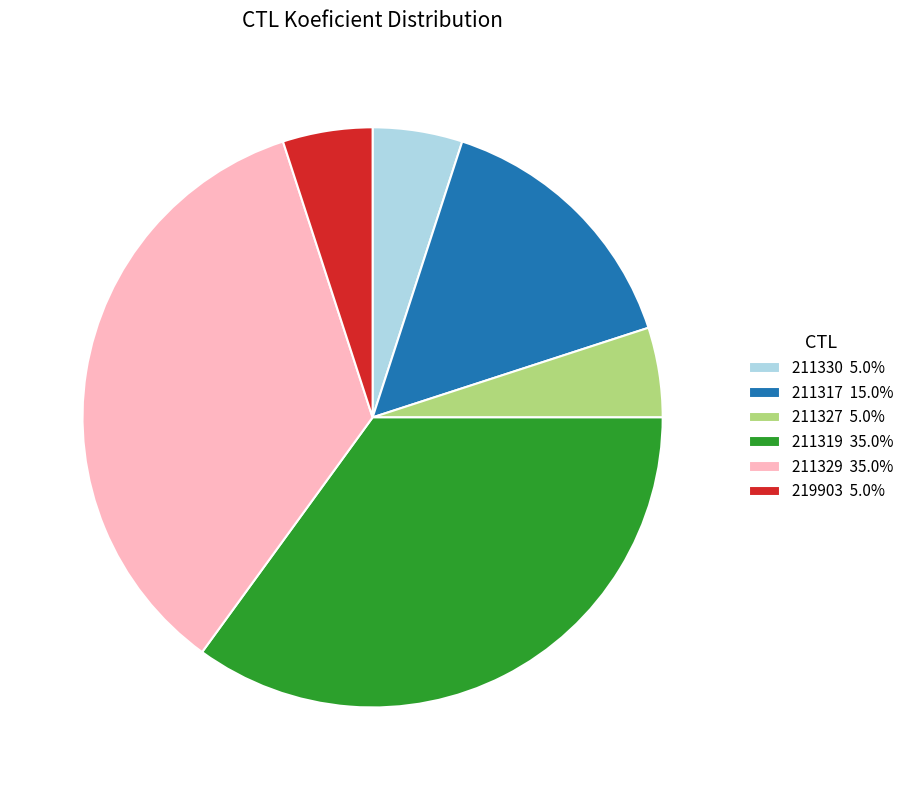

Which has a higher value, 211317 or 211329?

211329